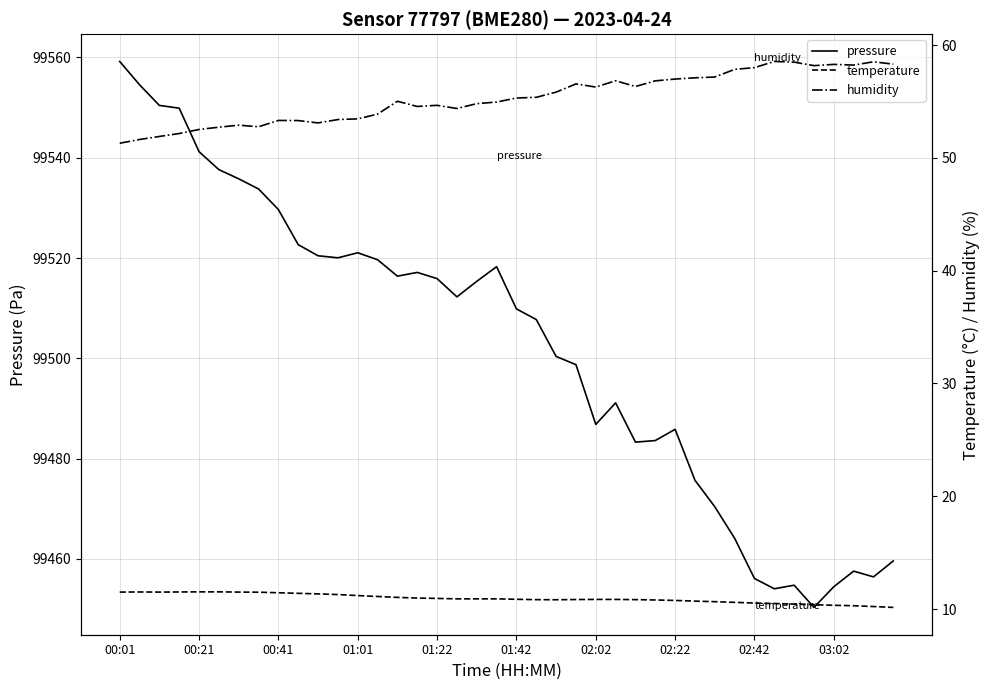

What is the highest value of the pressure series?

99559.2